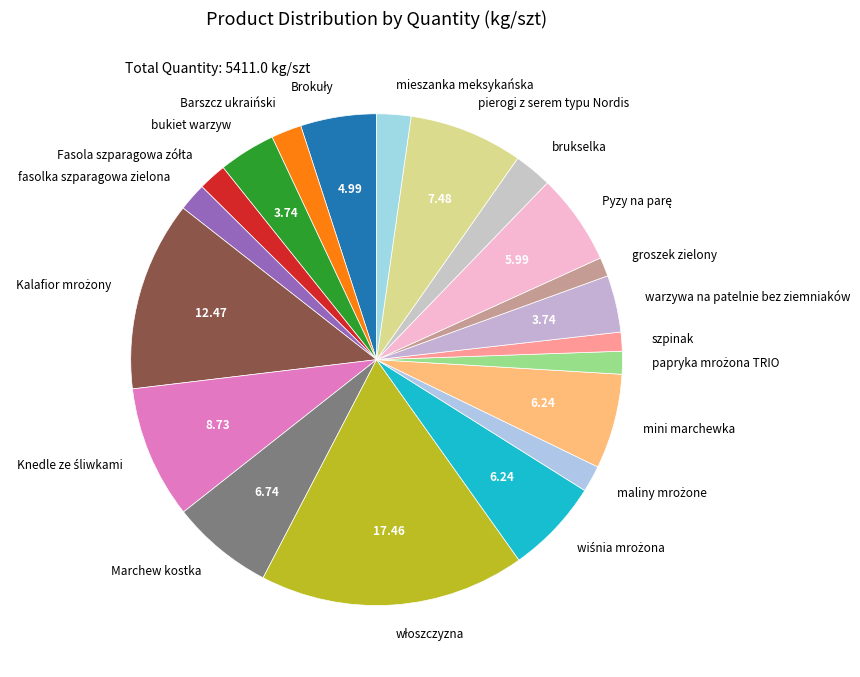

Is the sum of groszek zielony and Barszcz ukraiński greater than half?

No